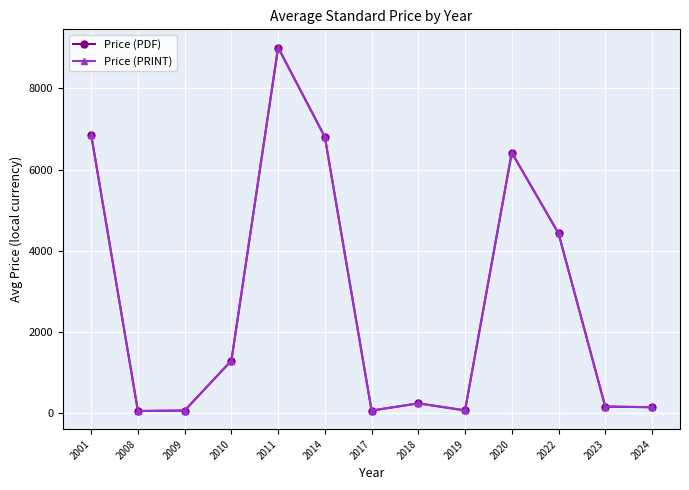

What is the greatest value displayed?

9000.0